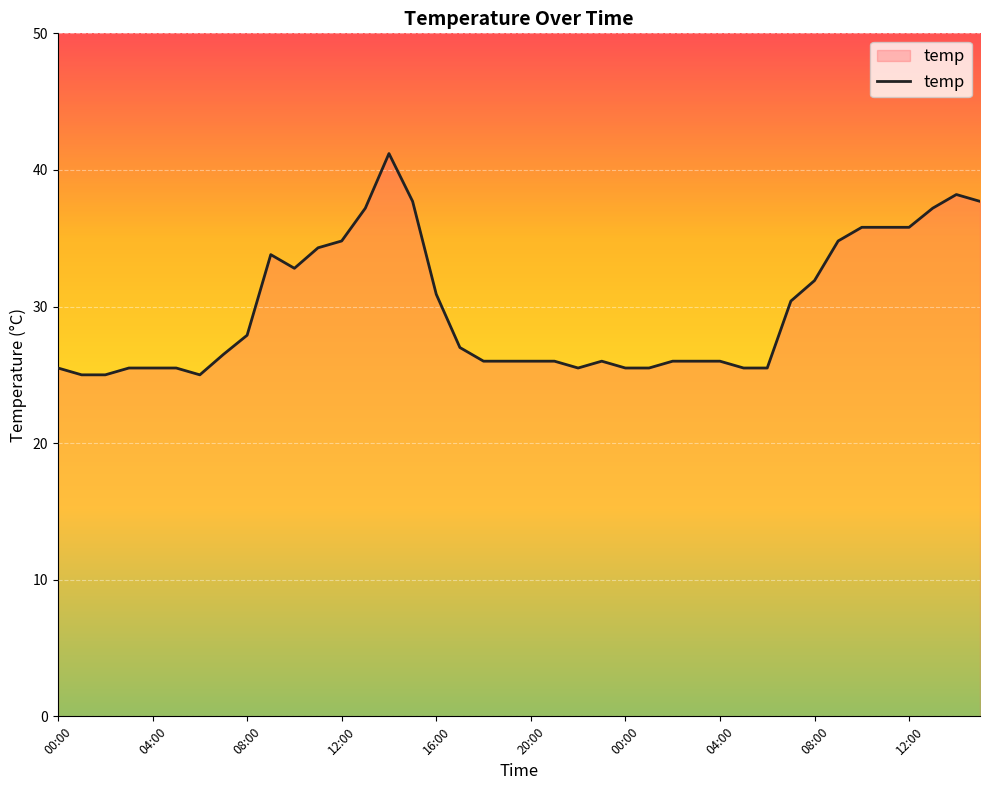

What is the greatest value displayed?

41.2